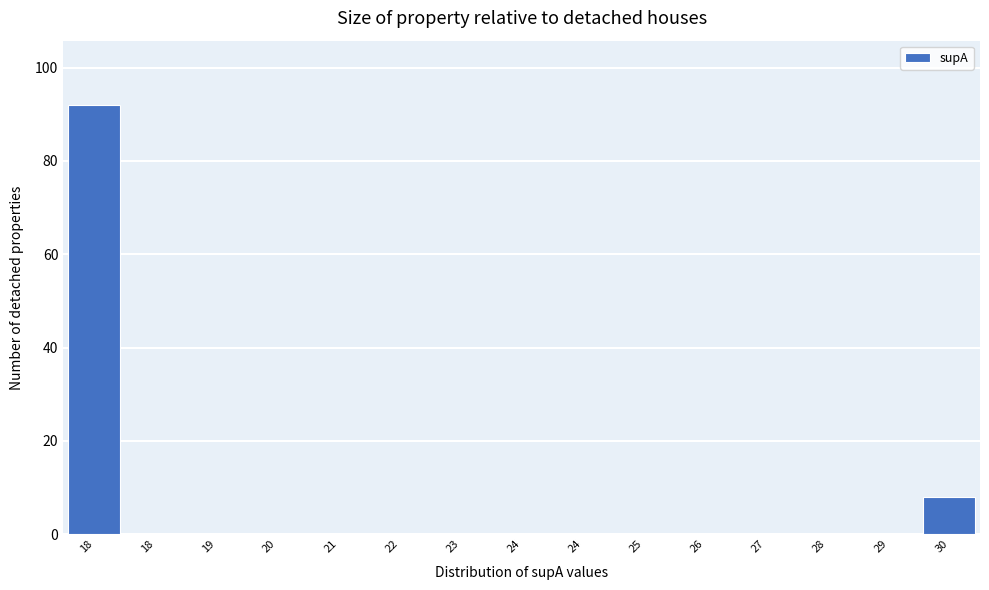

Count the number of categories in the chart.

15